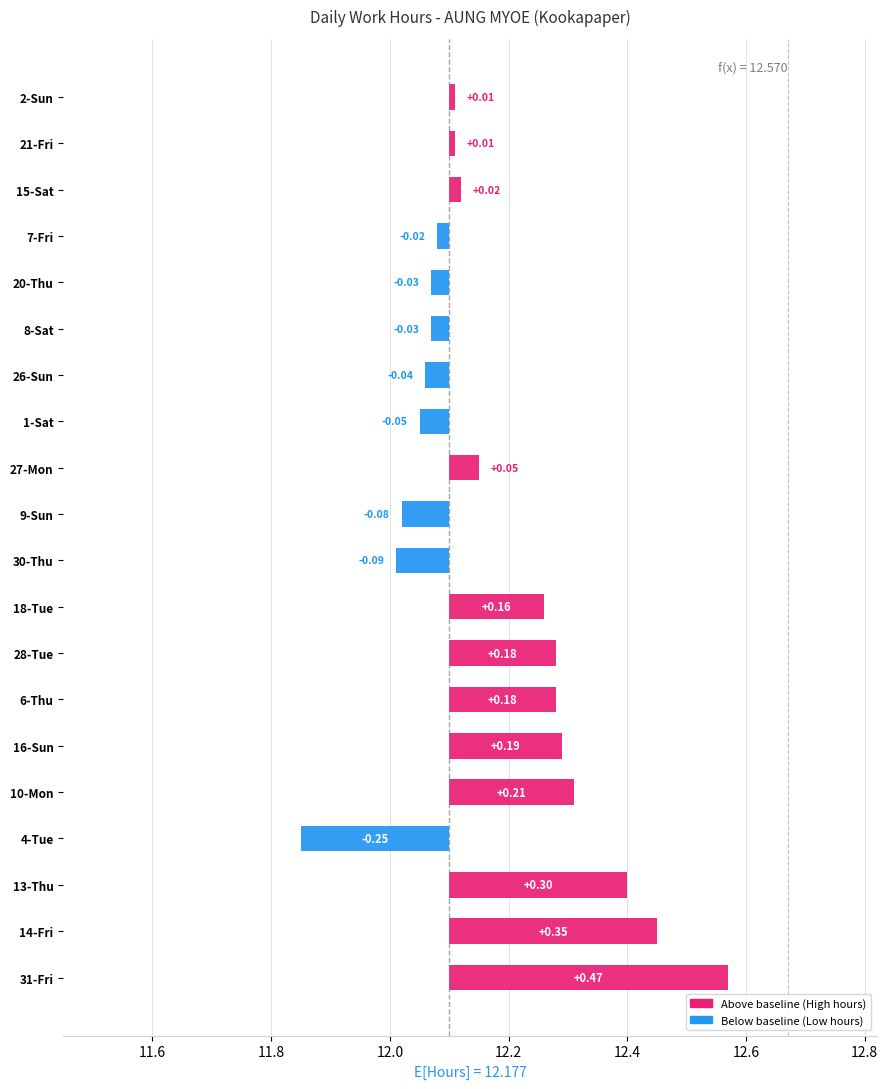

The value at 26-Sun is 7.9. True or false?

False